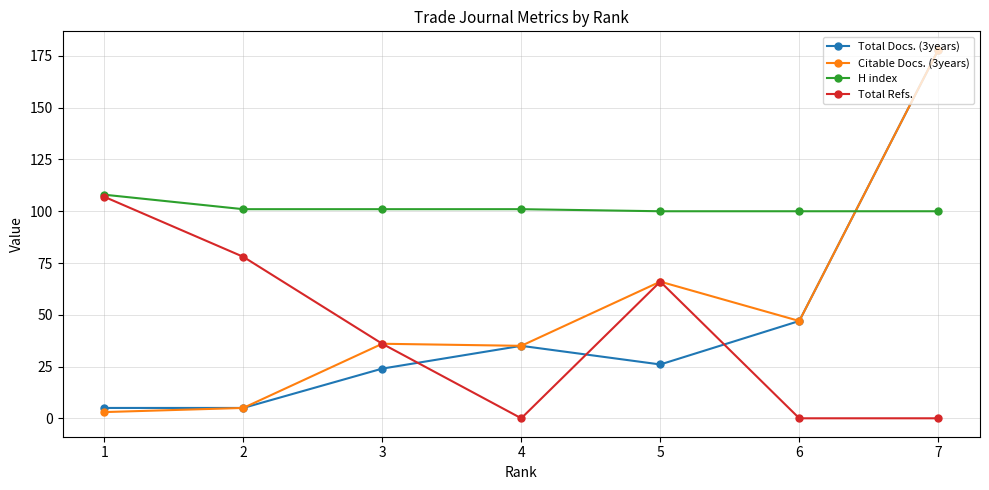

In Total Refs., how many points are higher than both neighbors (excluding endpoints)?

1